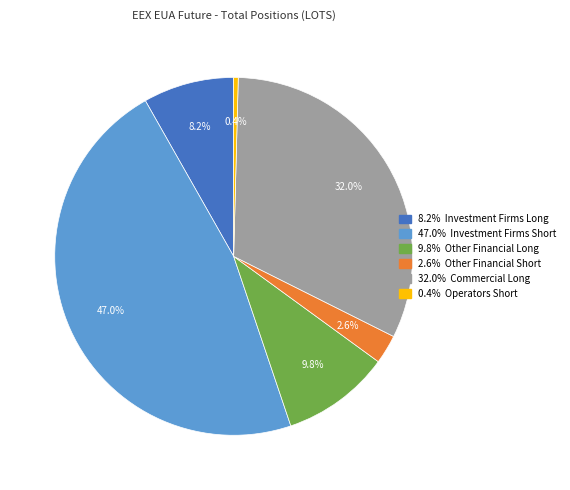

Is there any slice that represents more than half of the pie?

No